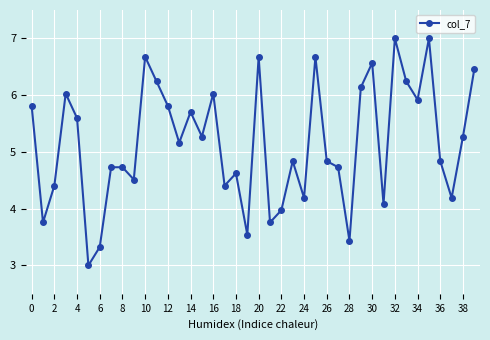

Does the chart have visible grid lines?

Yes